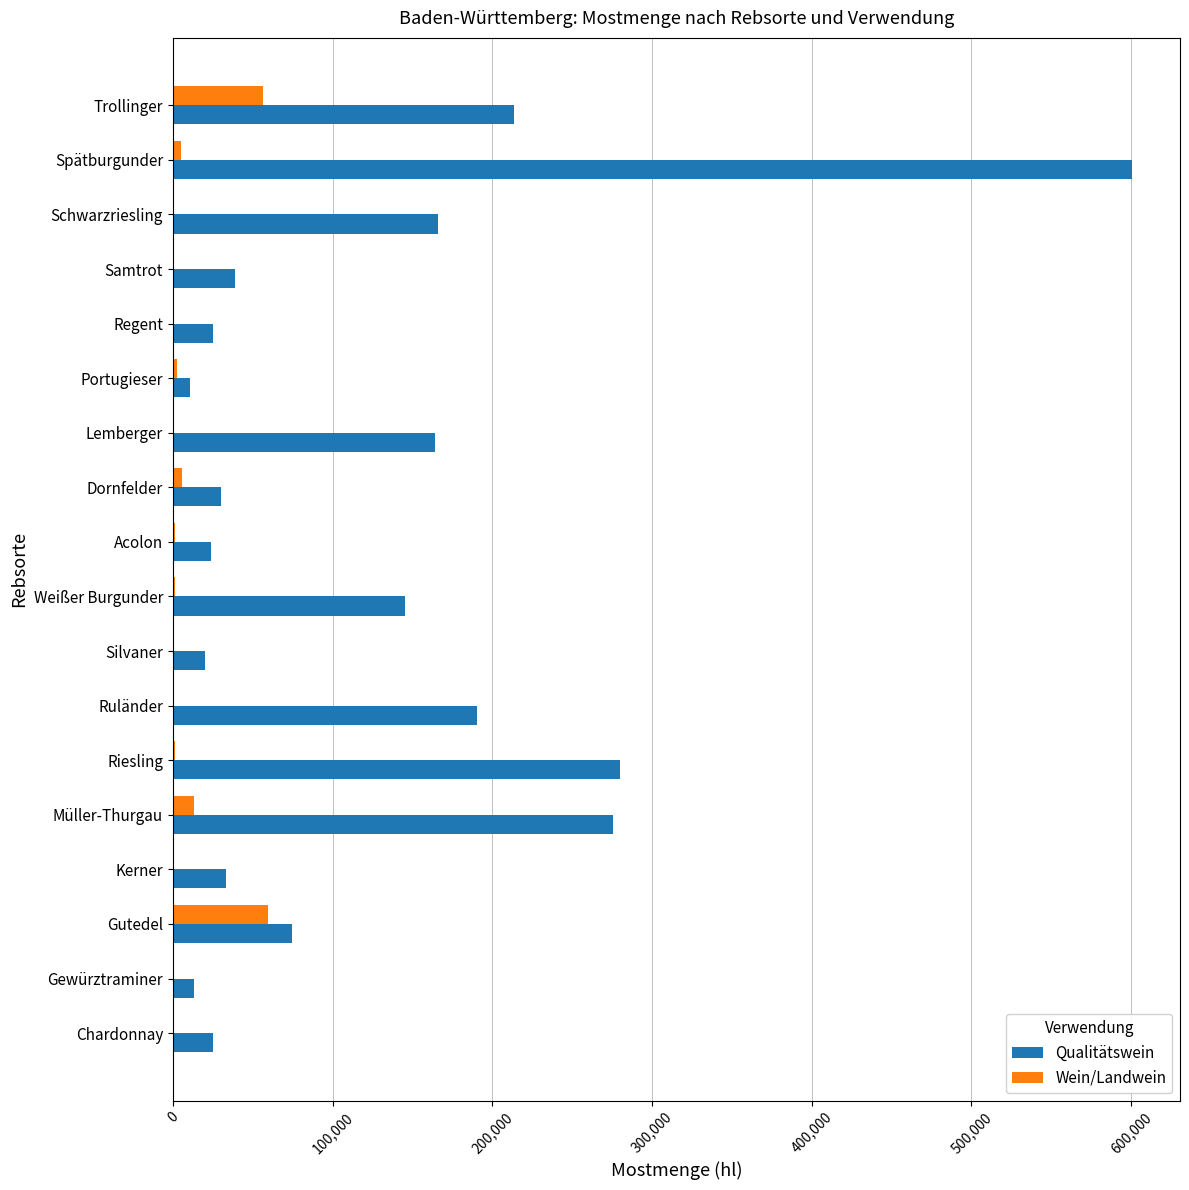

What is the sum of all Qualitätswein values?

2332229